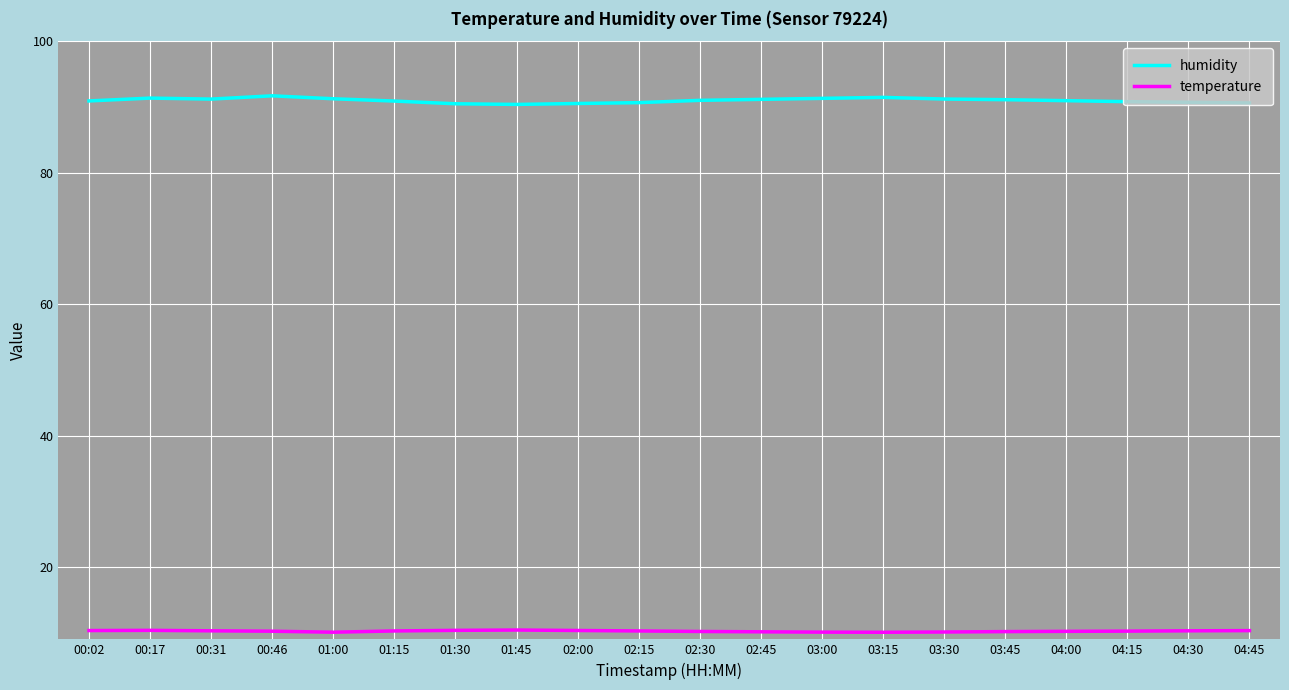

True or false: temperature and humidity intersect in this chart.

False